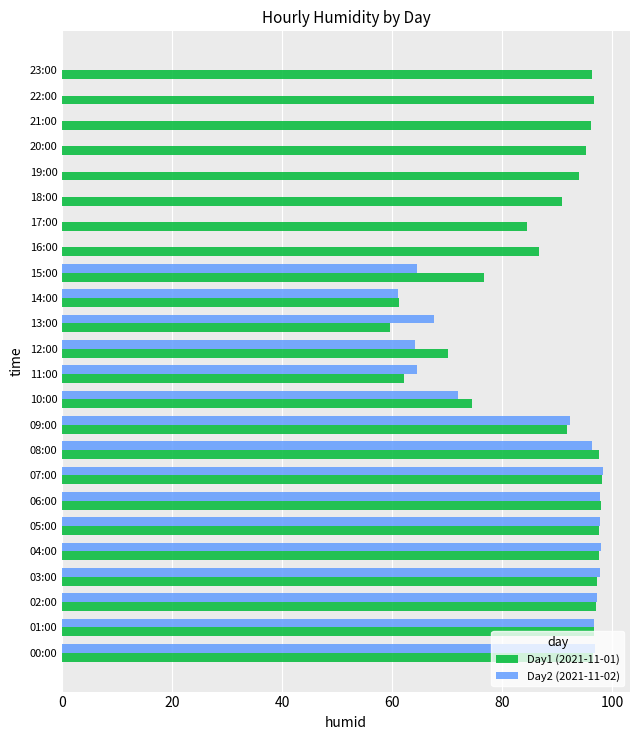

What is the average value of the Day1 (2021-11-01) series?

88.0